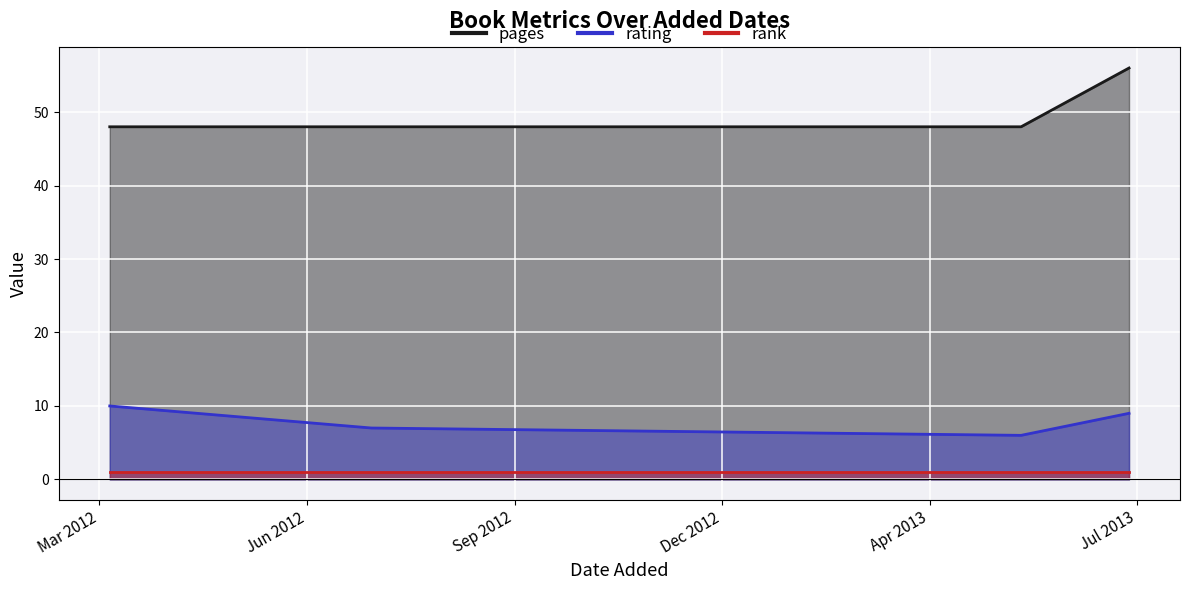

In pages, how many points are higher than both neighbors (excluding endpoints)?

1